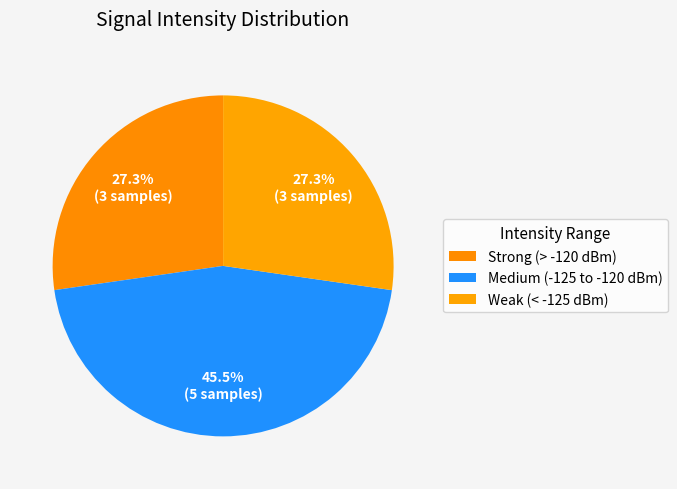

Does any single category account for the majority?

No